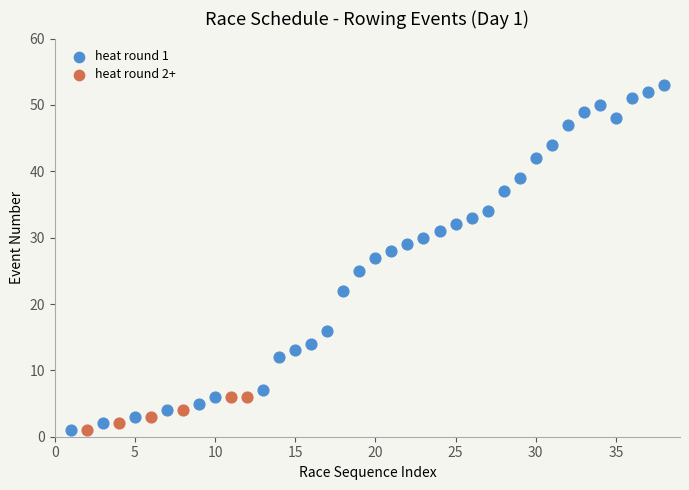

What are all the series names shown in the legend?

heat round 1, heat round 2+